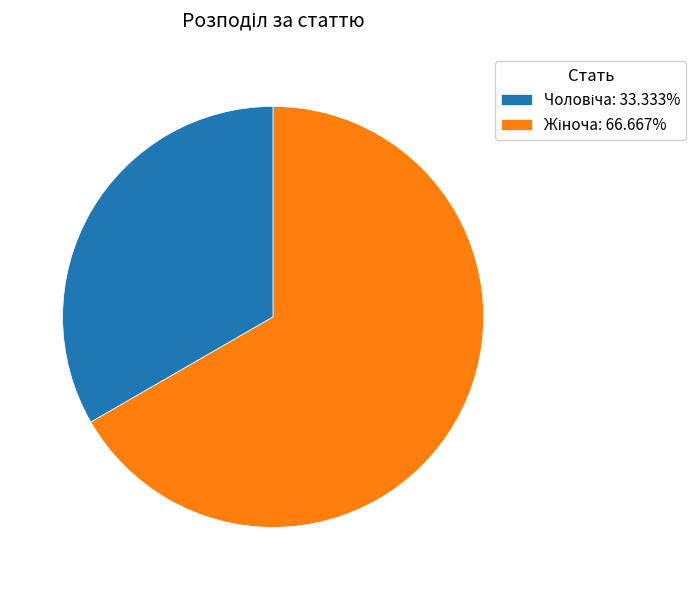

Is there a majority slice in this chart?

Yes